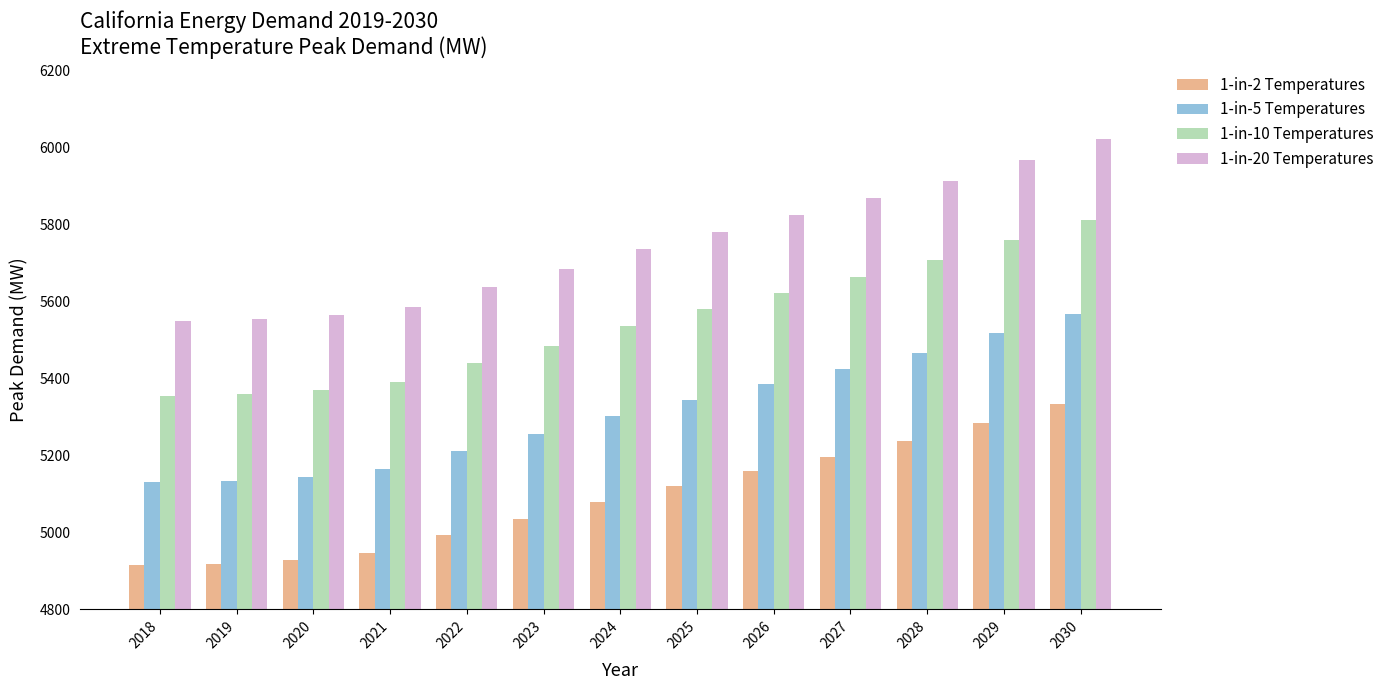

What is the maximum value for 1-in-2 Temperatures?

5333.7